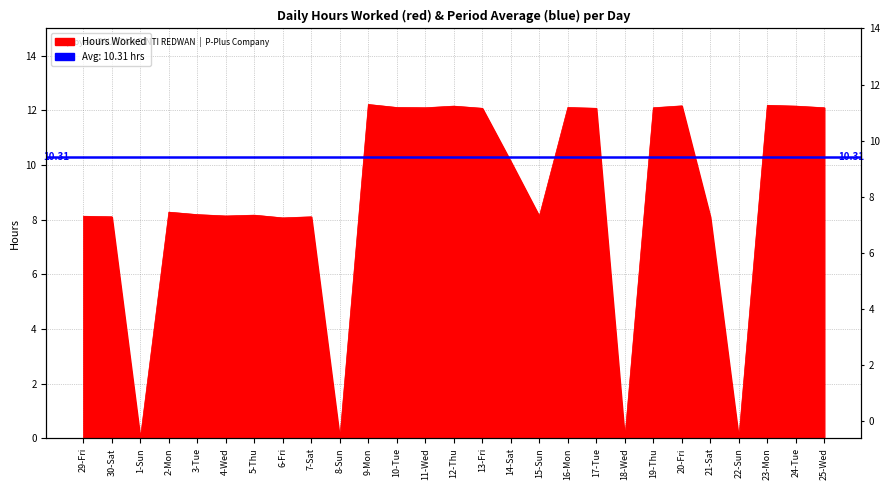

Where is the first local maximum?

2-Mon